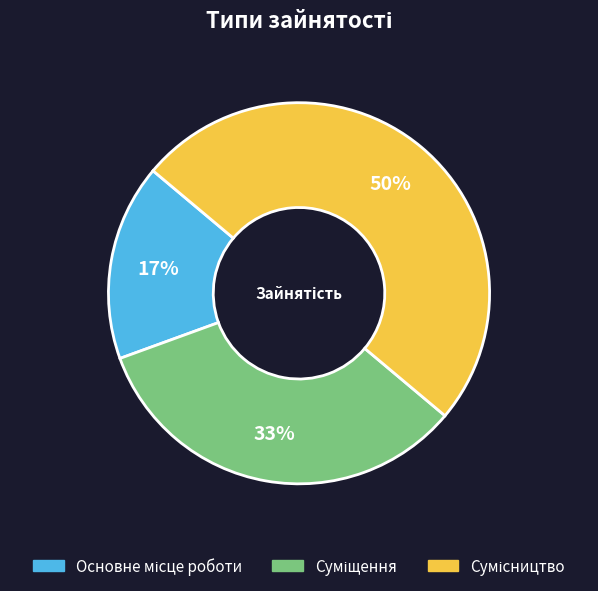

To the nearest percent, what is the average slice percentage?

33%